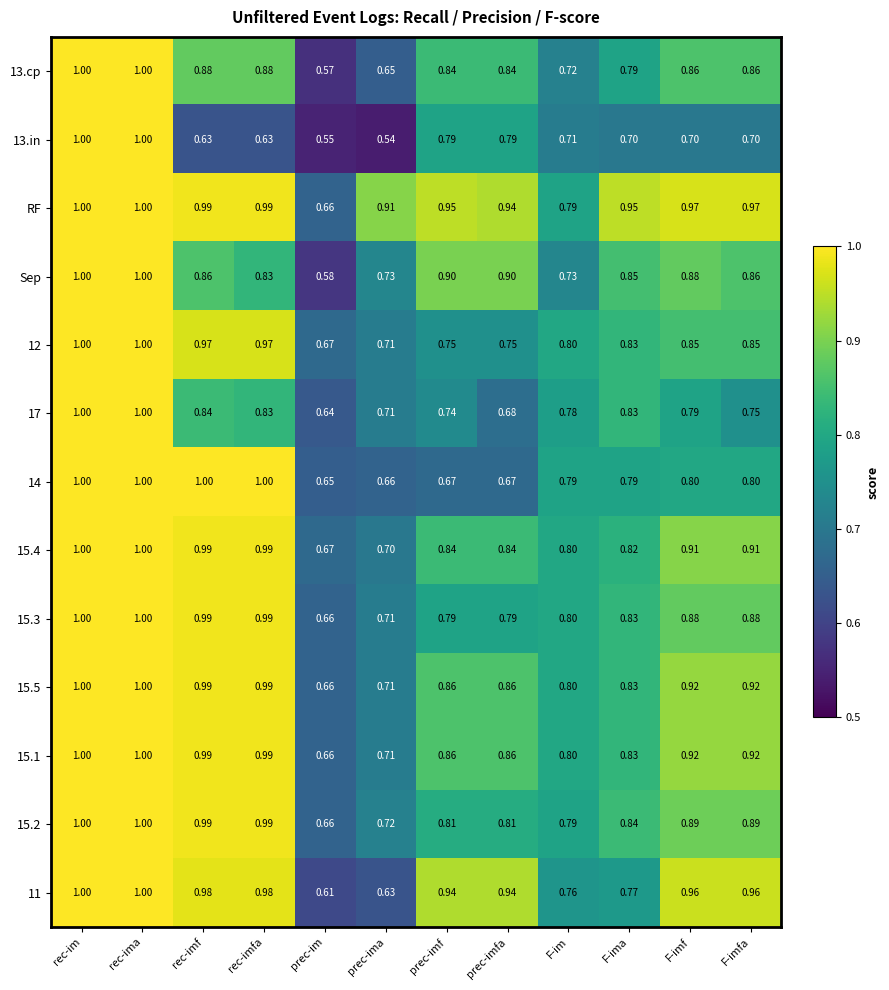

What is the difference between the highest and lowest values at F-im?

0.1